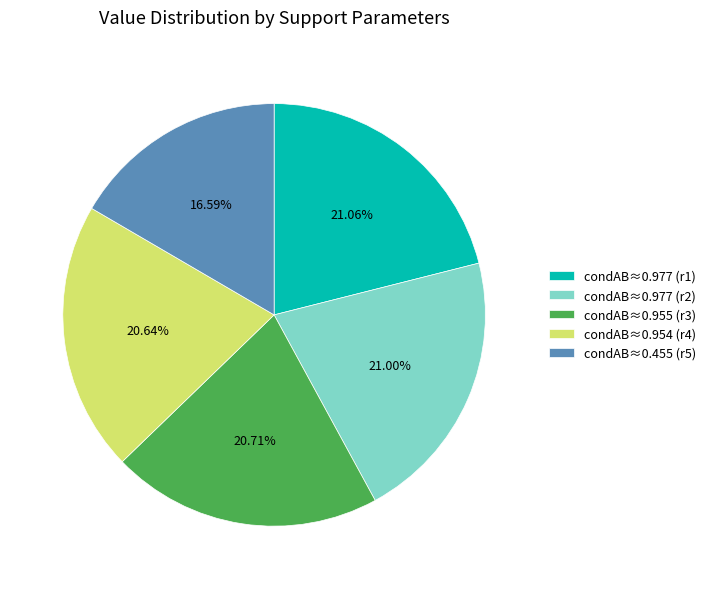

To the nearest percent, what is the average slice percentage?

20%